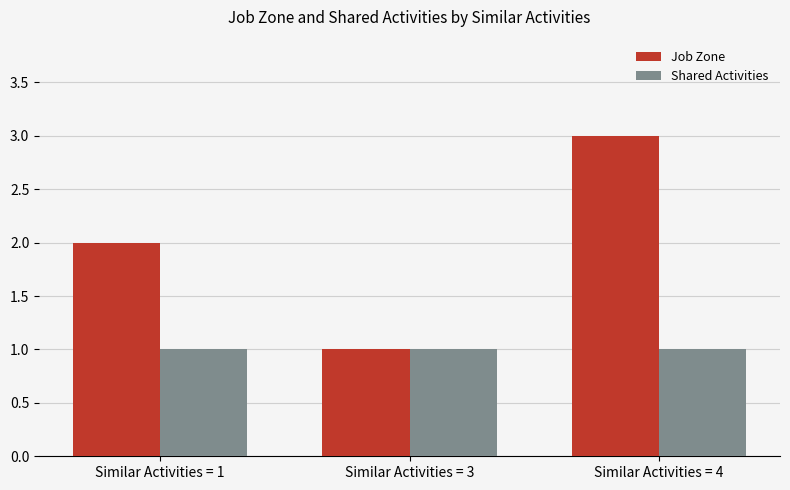

Which series changed the most between Similar Activities = 1 and Similar Activities = 4?

Job Zone